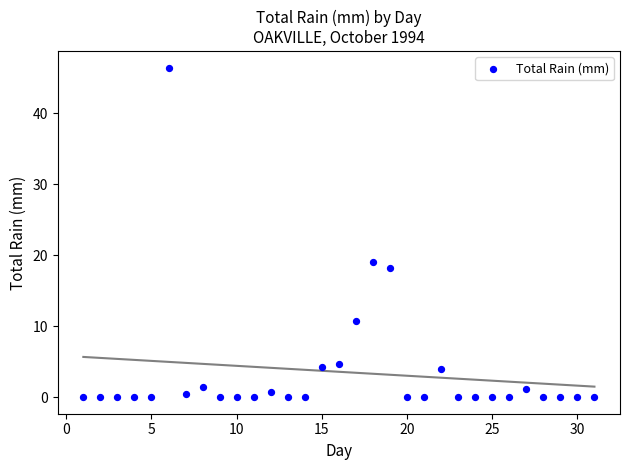

What is the range of Y values (max minus min)?

46.4